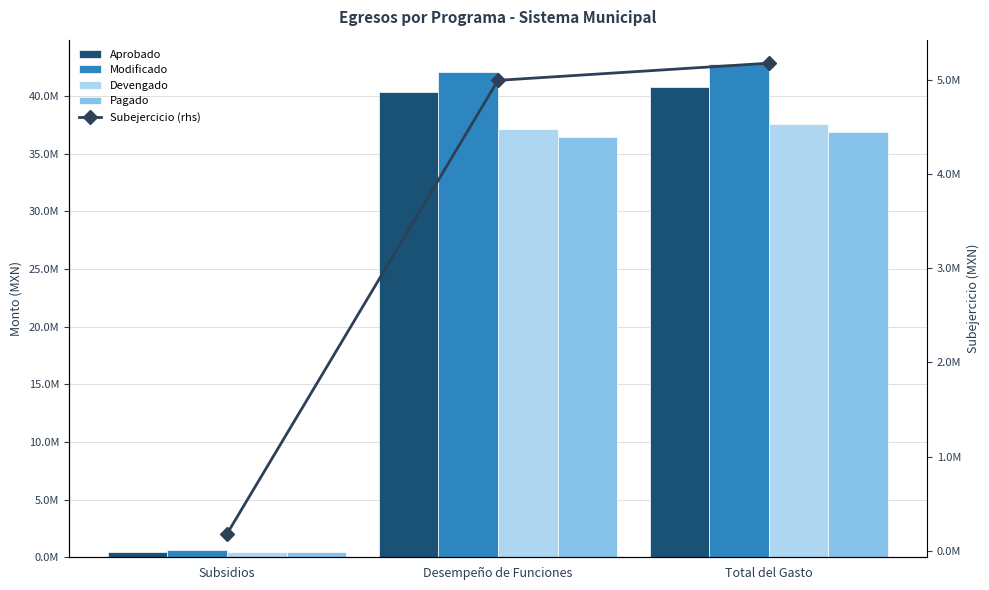

Count the number of data series in this chart.

5